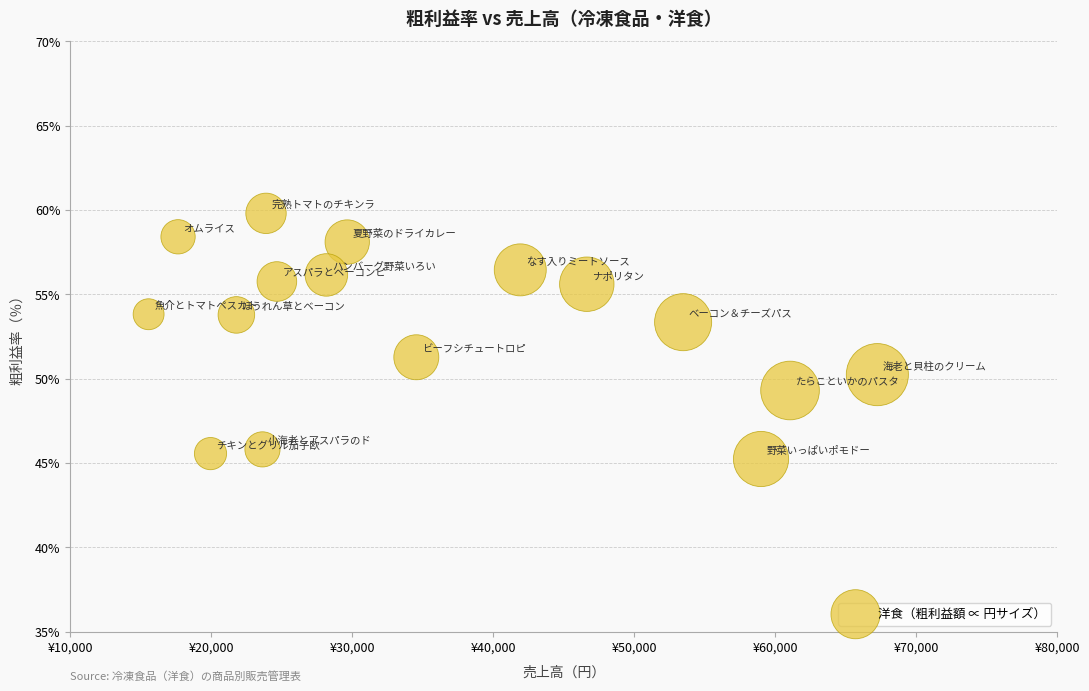

What is the range of Y values (max minus min)?

14.6